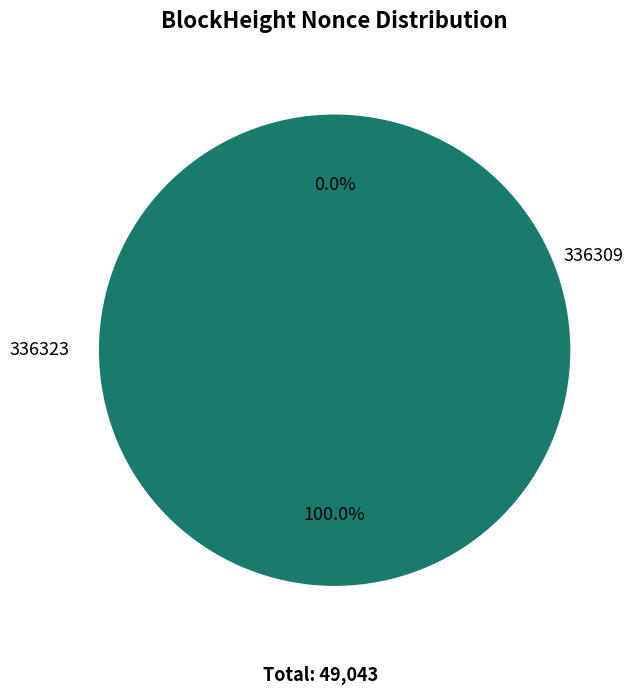

To the nearest percent, what portion does 336309 represent?

100%